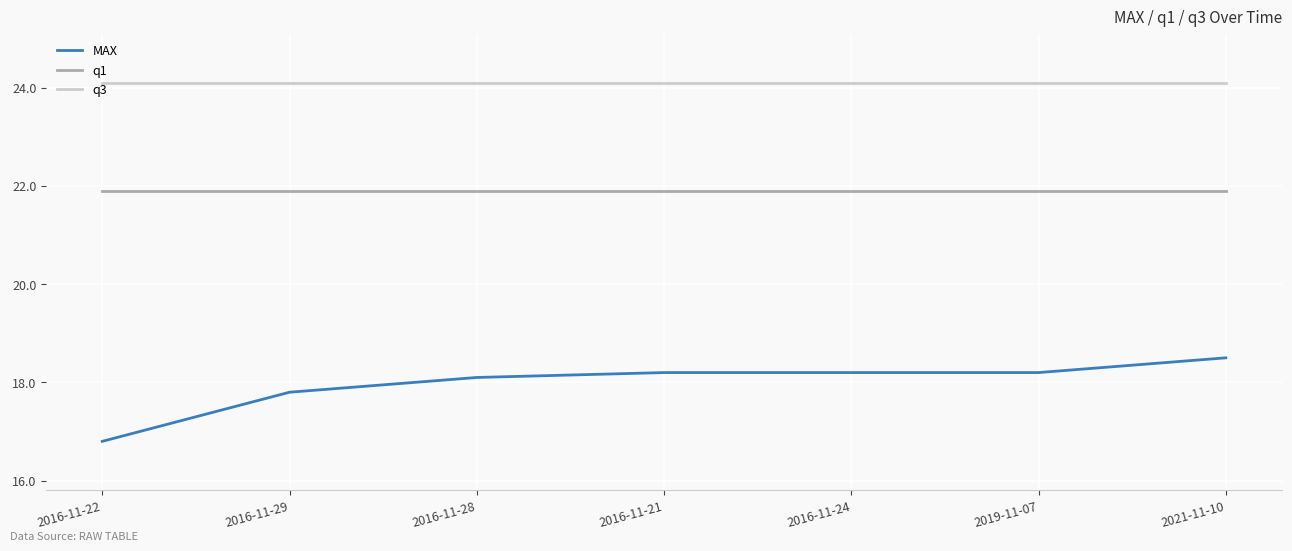

True or false: q1 and q3 intersect in this chart.

False